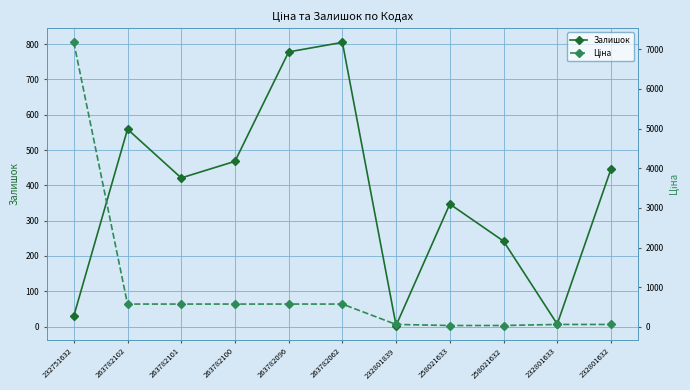

How many values in the Залишок series exceed 421?

5